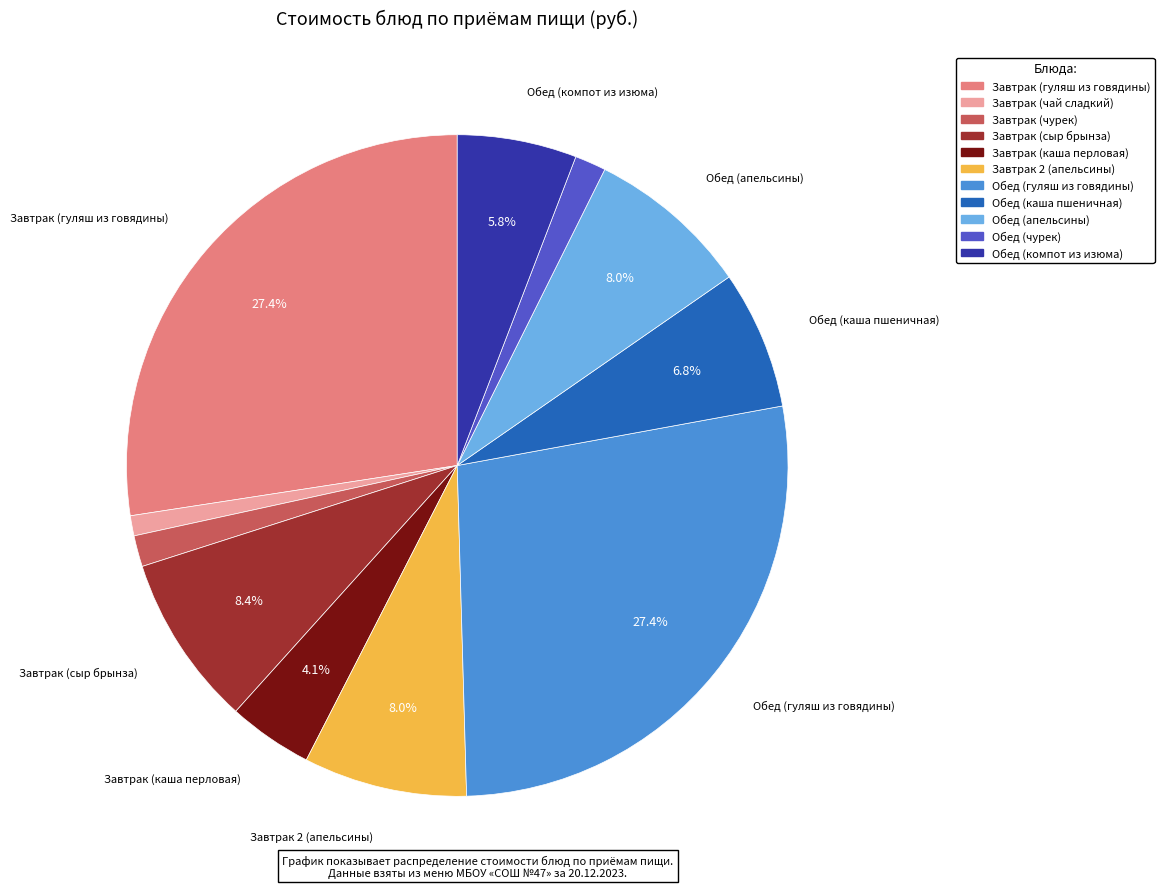

What is the smallest slice in the pie chart?

Завтрак (чай сладкий)